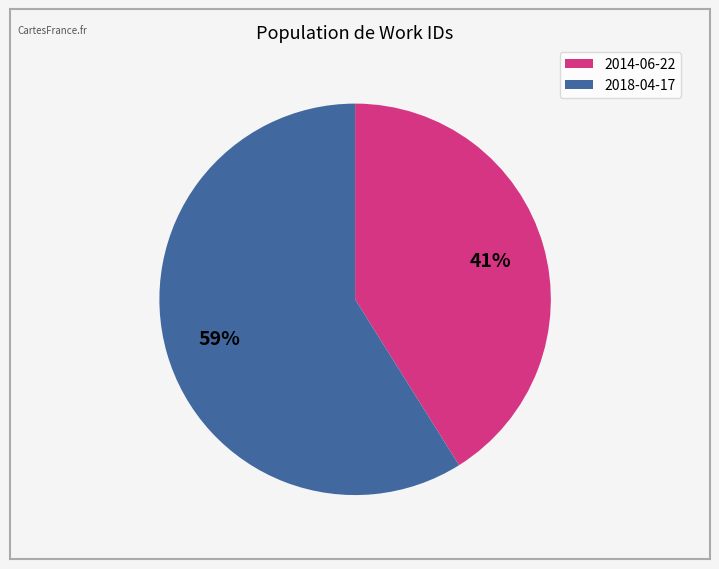

To the nearest percent, what percentage of the pie is 2014-06-22?

41%